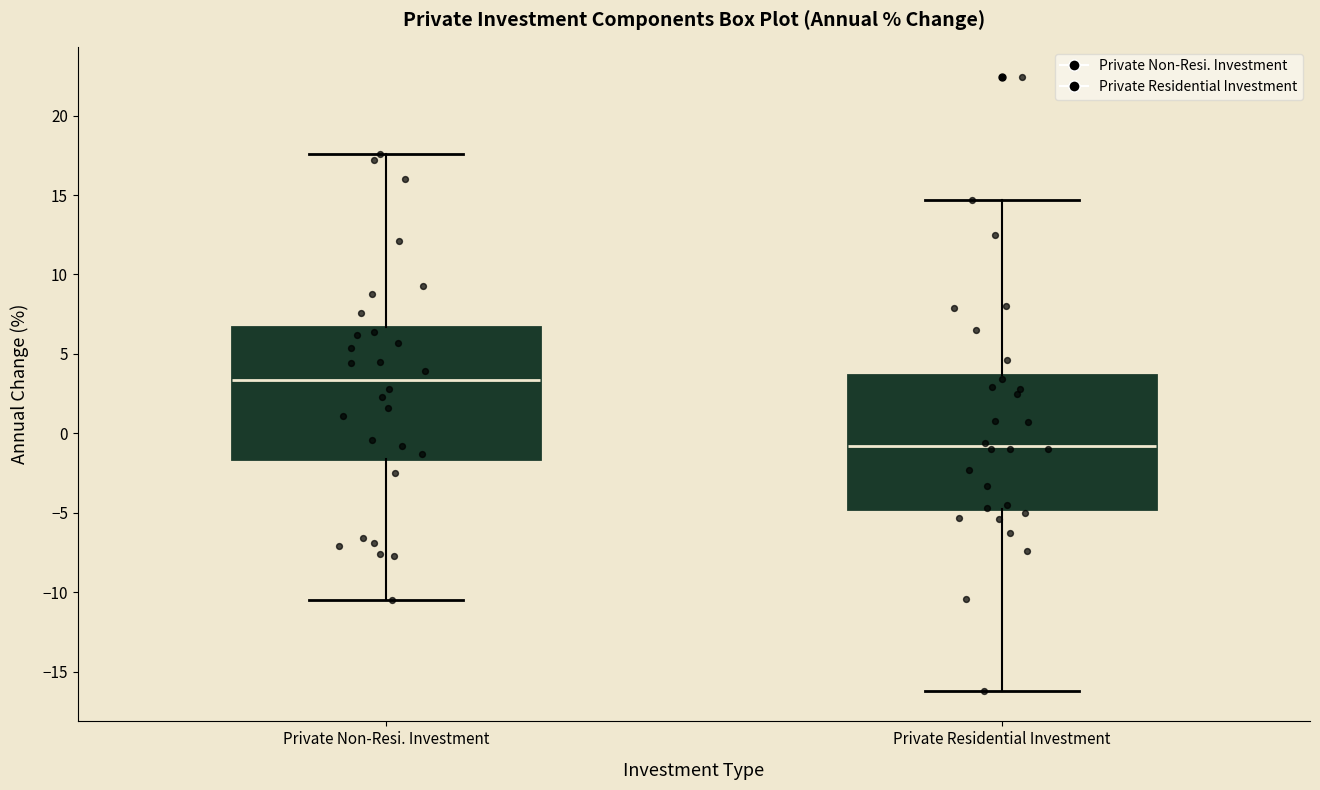

Which box's median line is the lowest?

Private Residential Investment